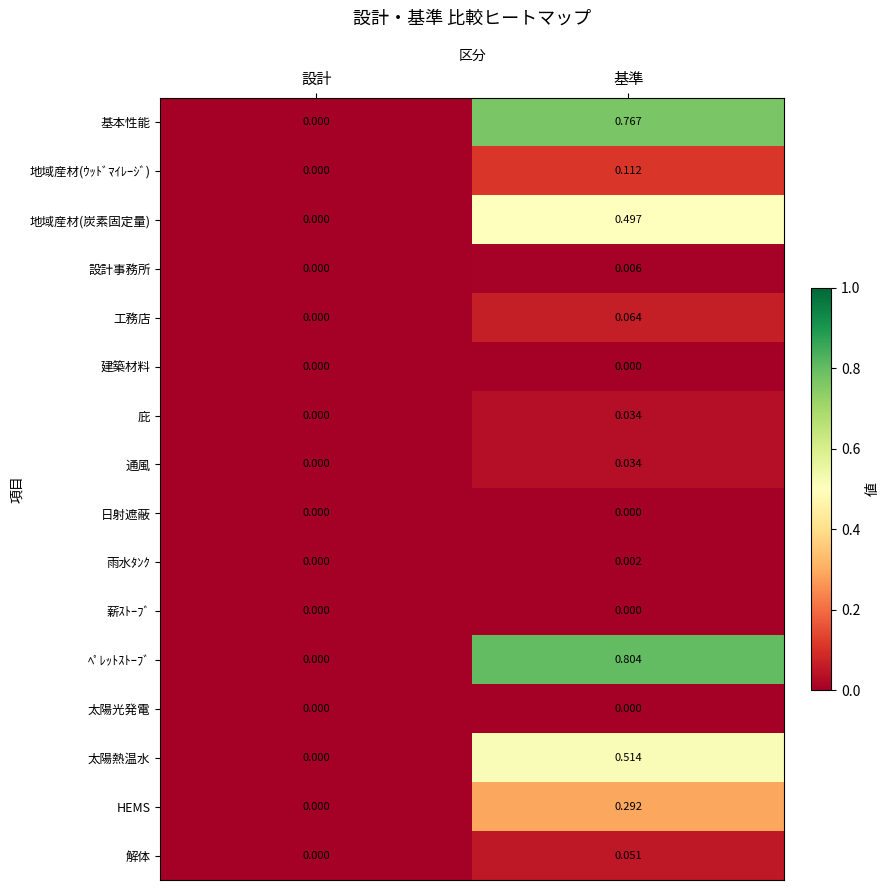

What is the total value across all series at 基準?

3.2